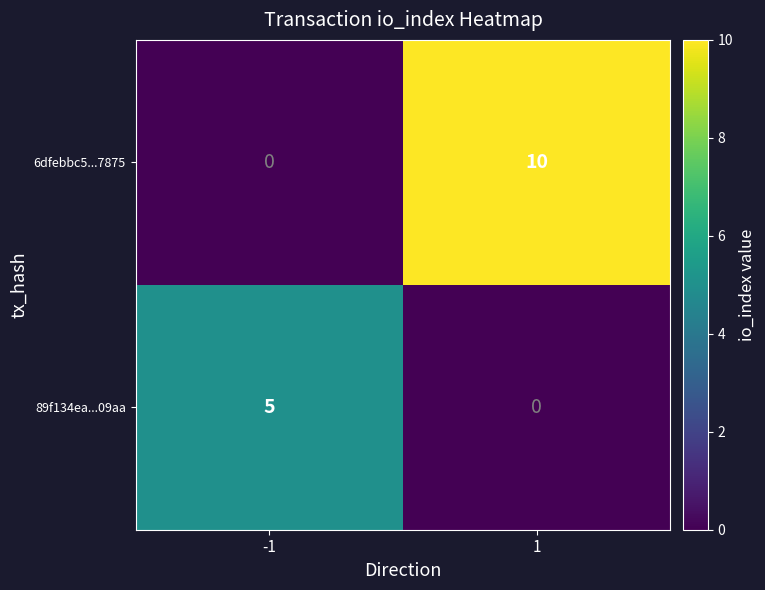

At which category is the sum across all series the highest?

1